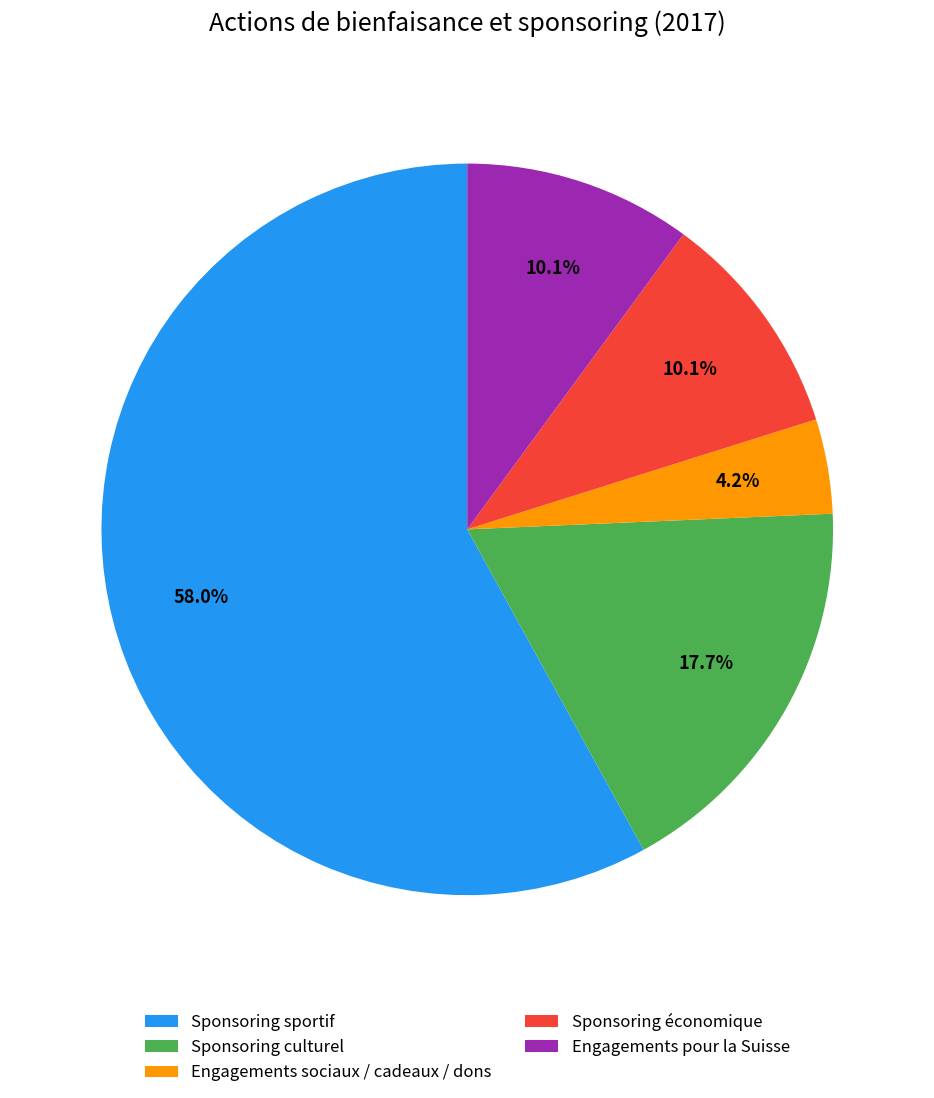

What percentage is the Engagements pour la Suisse slice, to the nearest percent?

10%